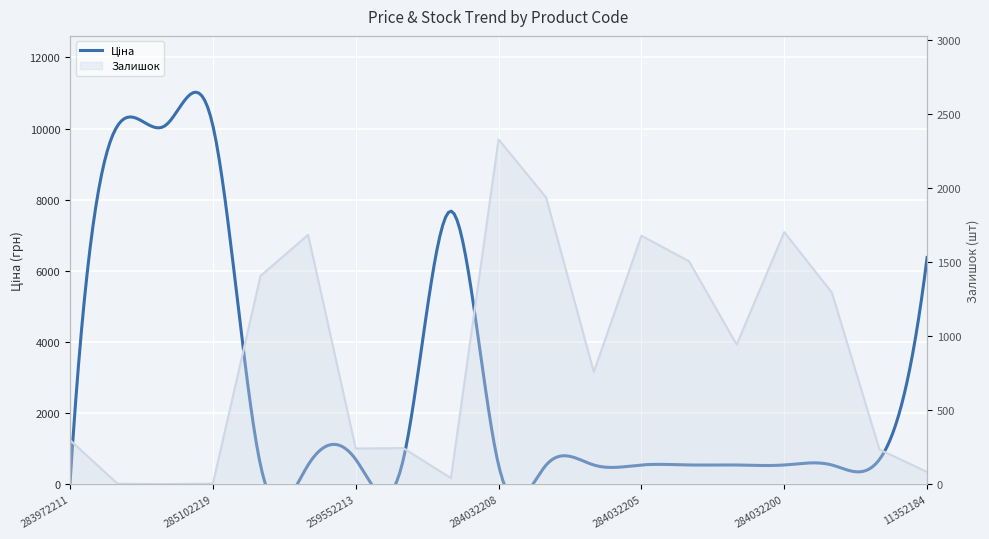

List the labels in order of value, smallest first.

285102221, 285101569, 285102219, 284392211, 11352184, 259552189, 259552213, 259552212, 283972211, 284032206, 284032201, 284032199, 284032204, 284032202, 284032205, 284032203, 284032200, 284032207, 284032208